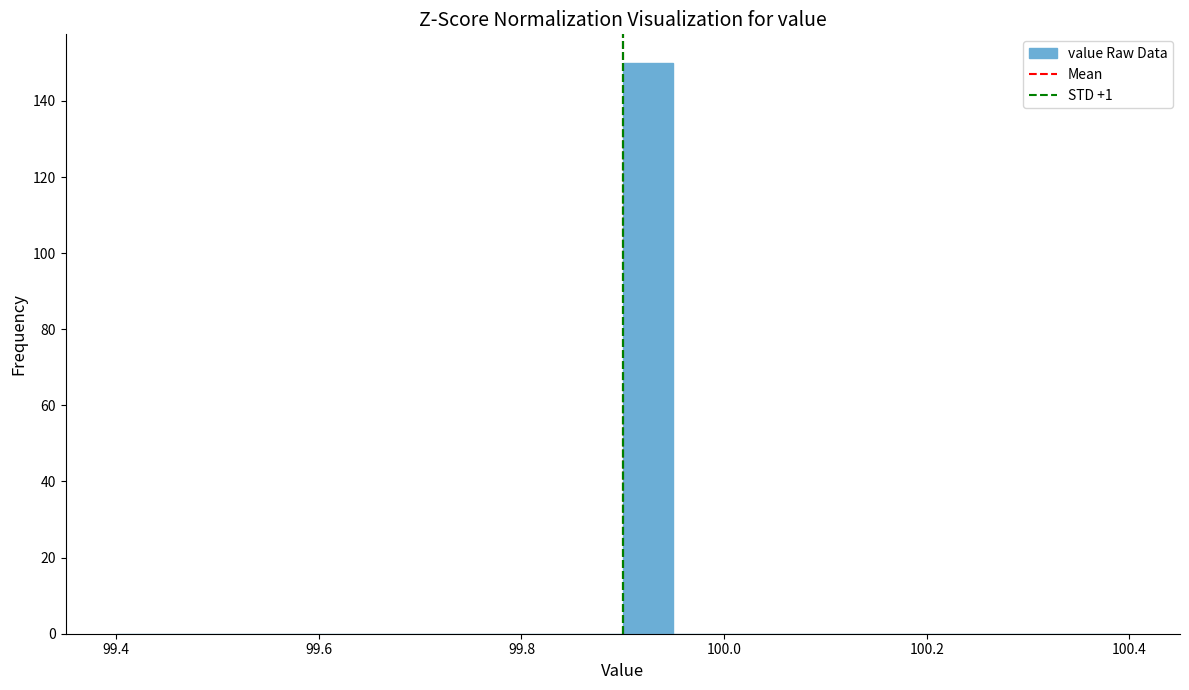

Read against the x-axis, roughly where is the centre of the tallest bar?

99.92